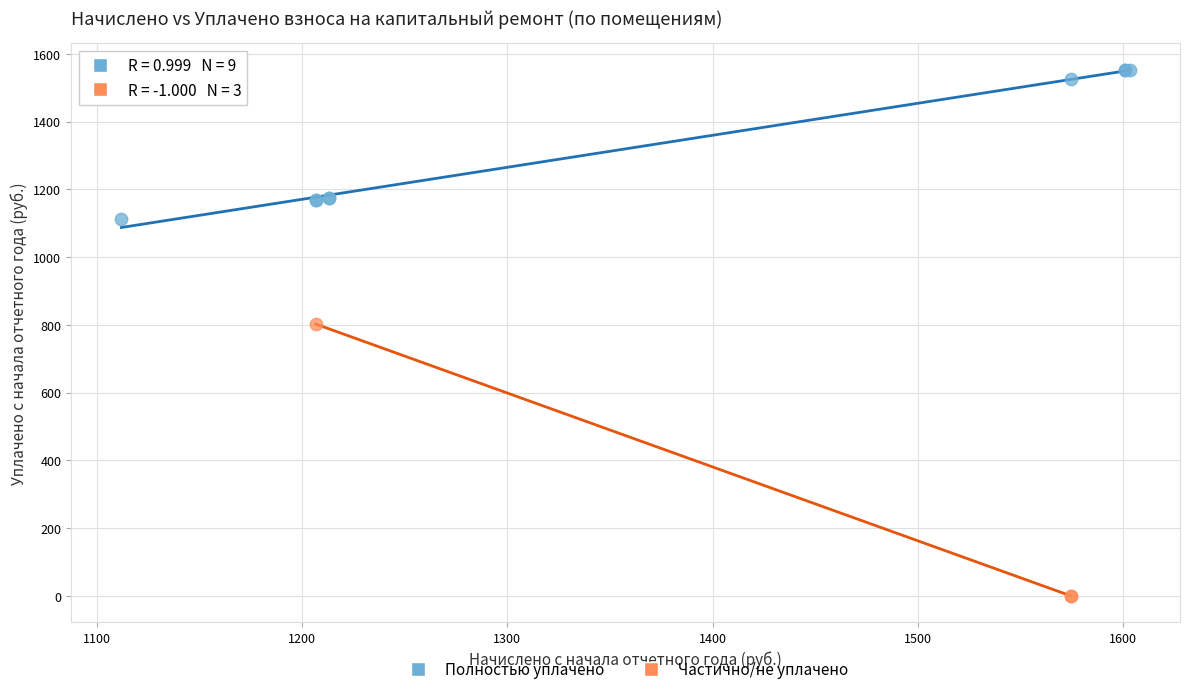

Which series reaches the minimum Y coordinate?

Частично/не уплачено